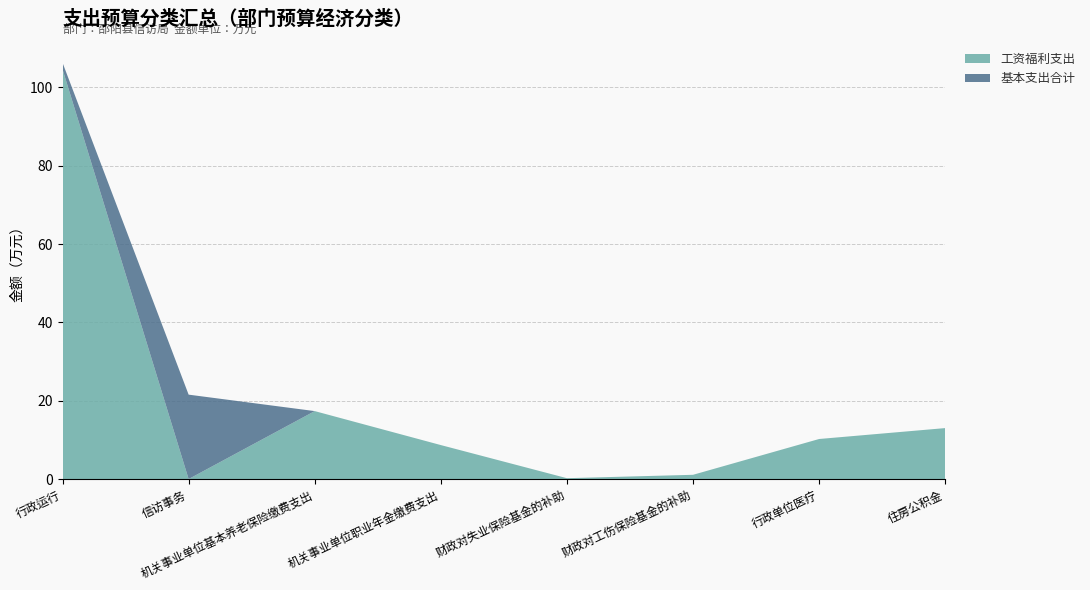

Reading left to right, list all the values displayed in this chart.

基本支出合计: 106.3	21.6	17.4	8.7	0.2	1.1	10.2	13.0
工资福利支出: 104.7	0.0	17.4	8.7	0.2	1.1	10.2	13.0